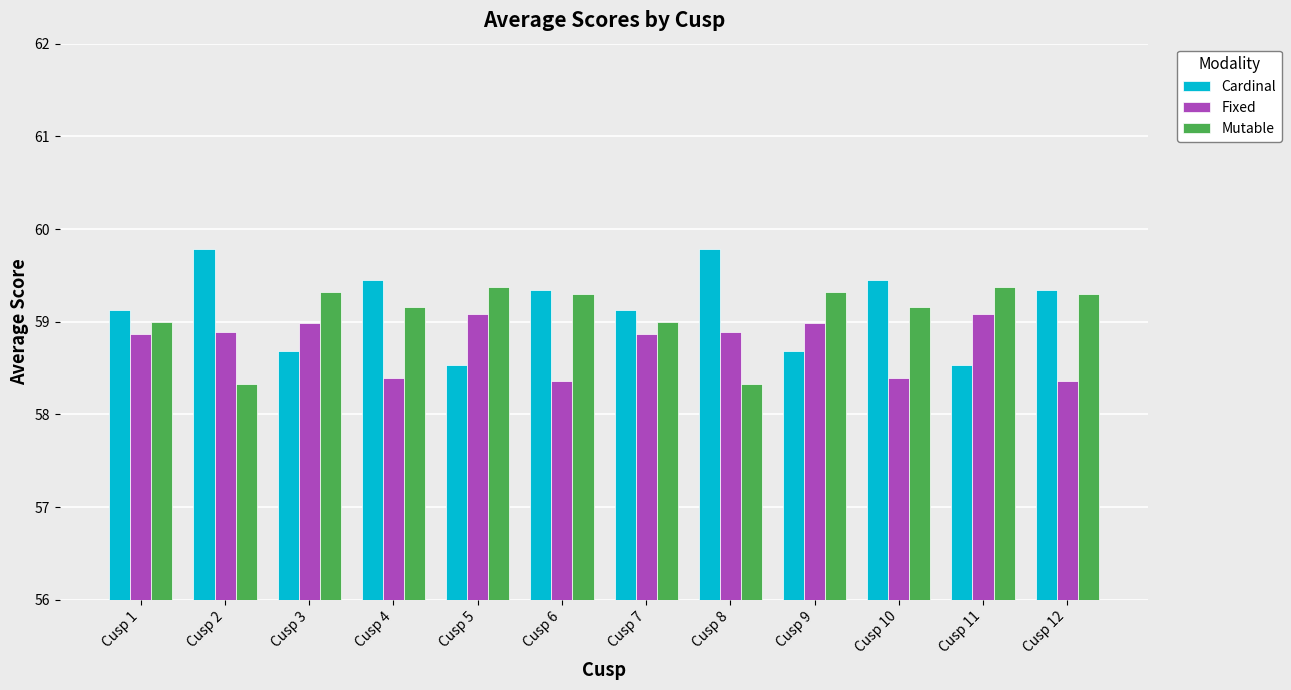

List the series in order of their overall mean, highest first.

Cardinal, Mutable, Fixed